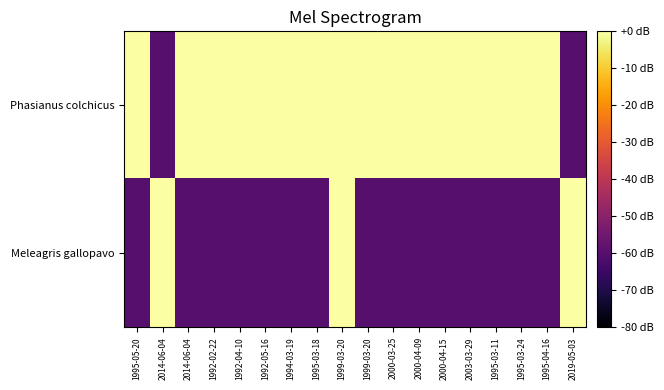

Which has a higher value, 2003-03-29 or 1992-04-10?

2003-03-29